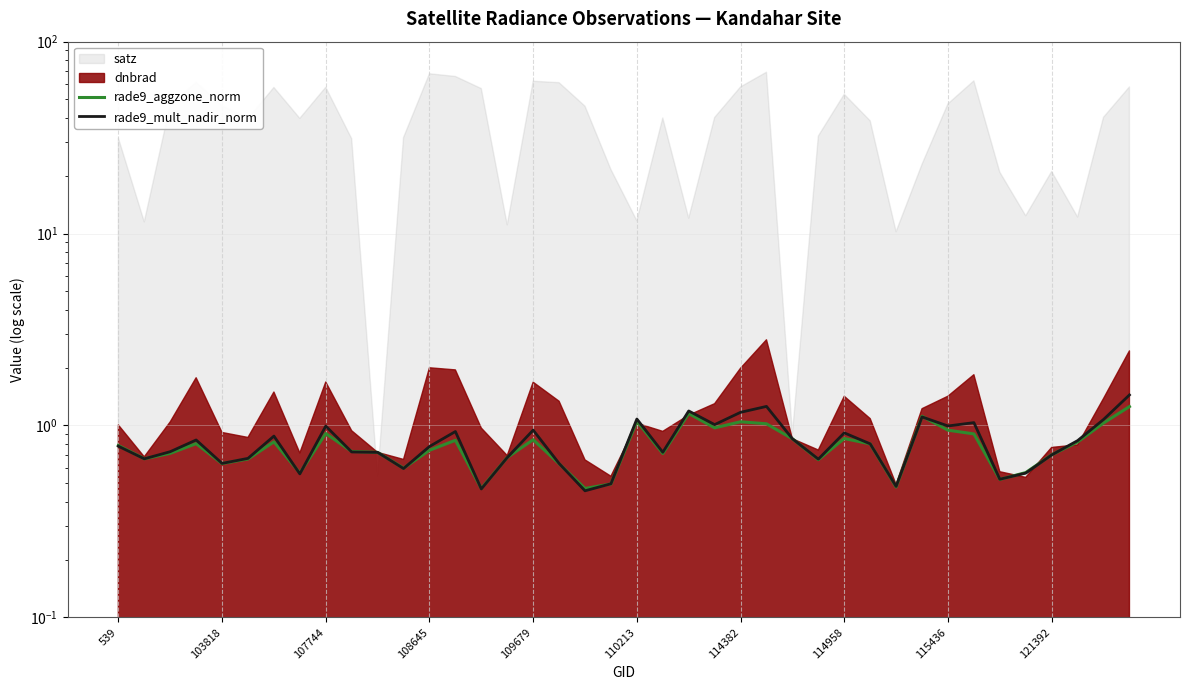

Where is rade9_mult_nadir_norm nearest to the value 0?

18